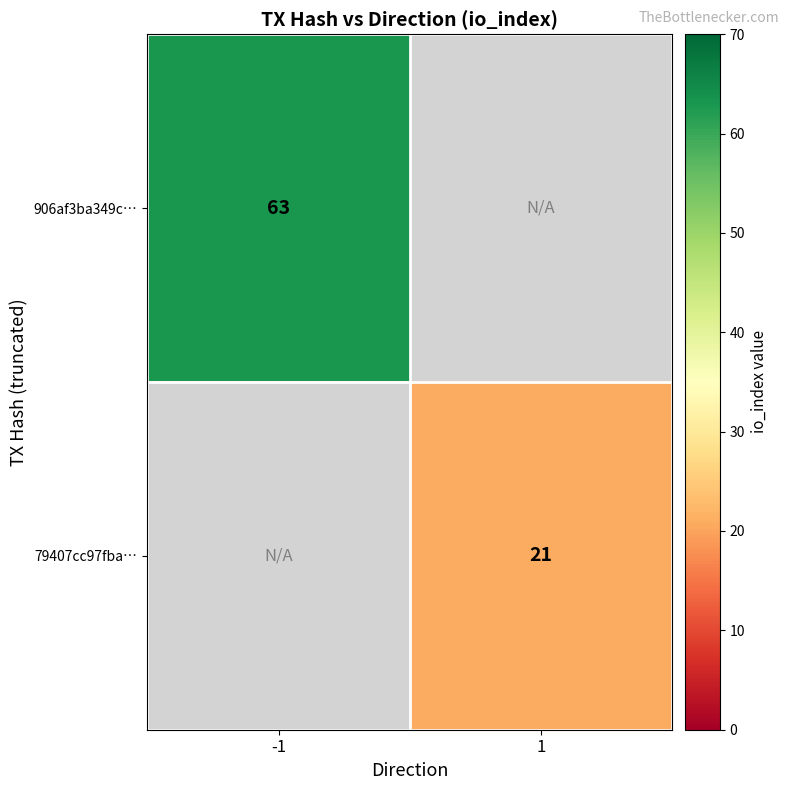

True or false: 906af3ba349c… has a value of 36 at -1.

False